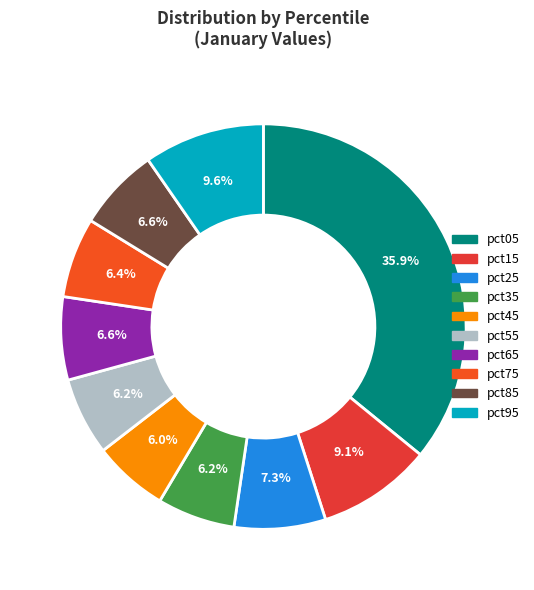

What percentage do pct65 and pct35 together represent?

12.8%